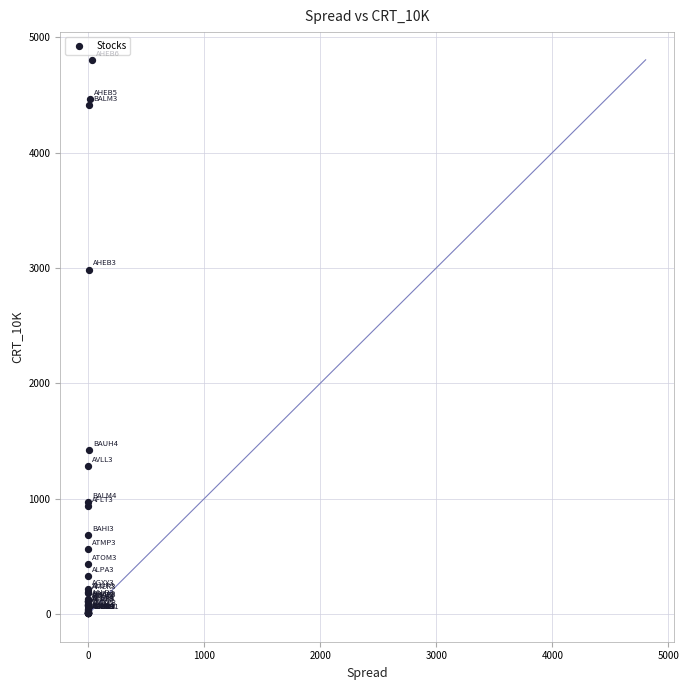

What Y value in the scatter plot is closest to 2404?

2985.1